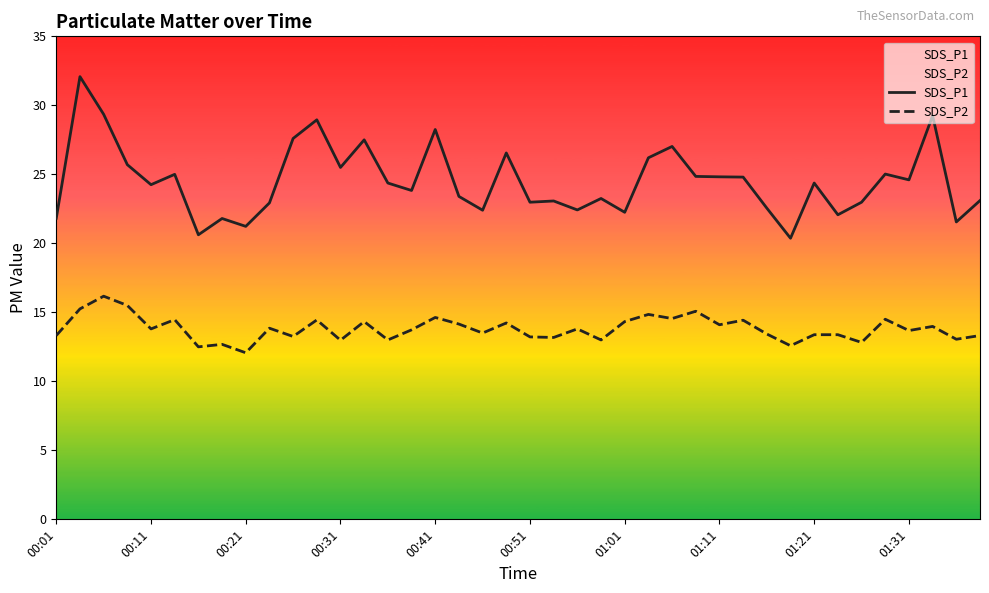

What is the sum of all SDS_P1 values?

980.6